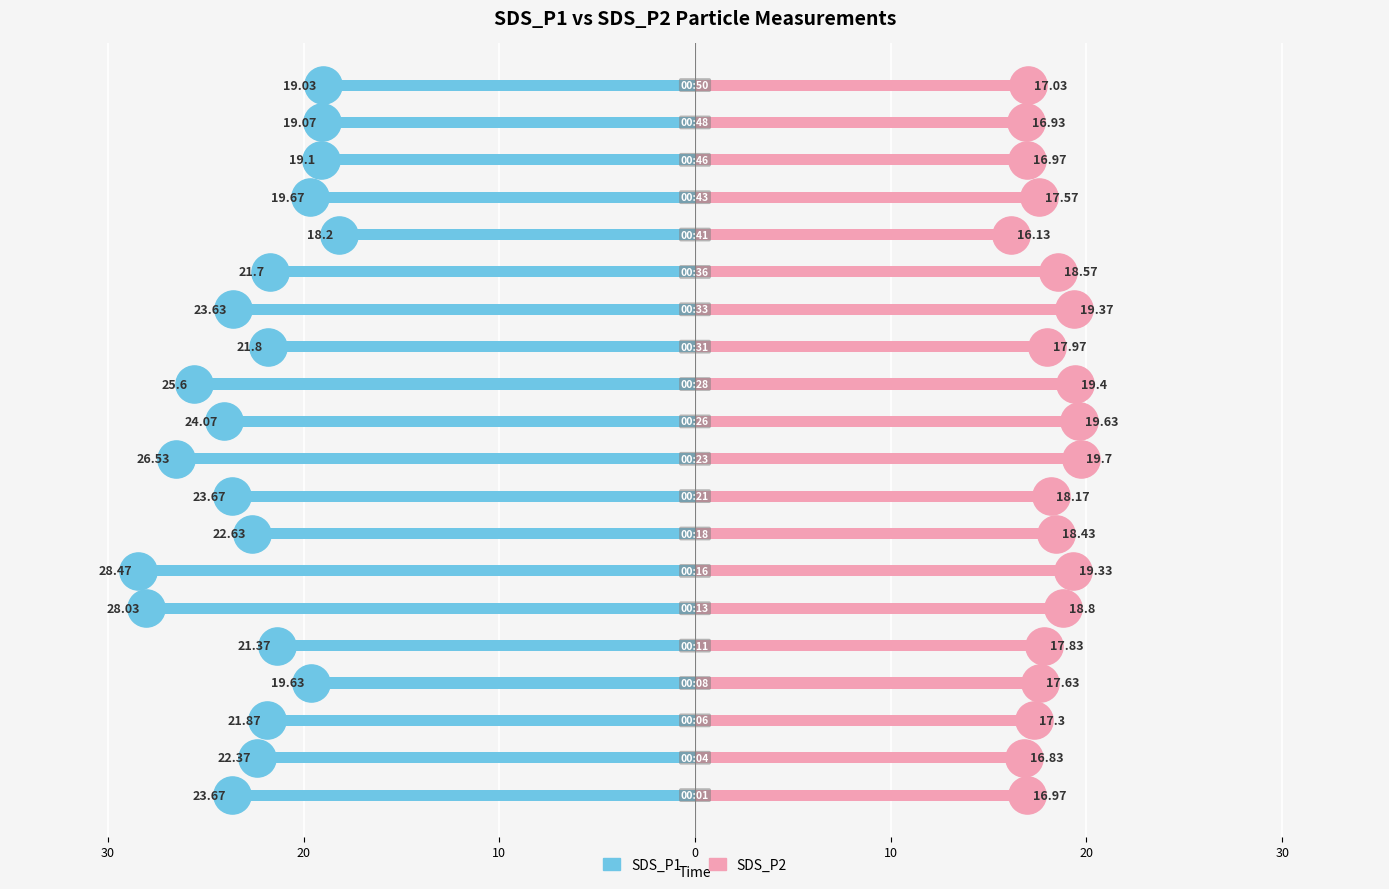

What is the average value of the SDS_P1 series?

-22.5